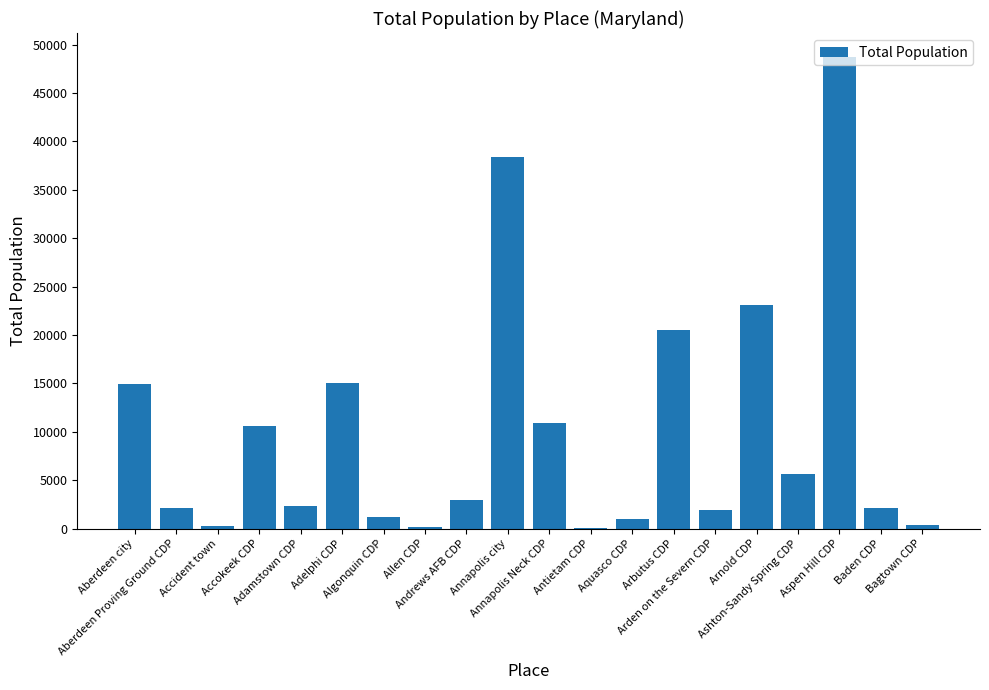

What is the maximum value shown in the chart?

48759